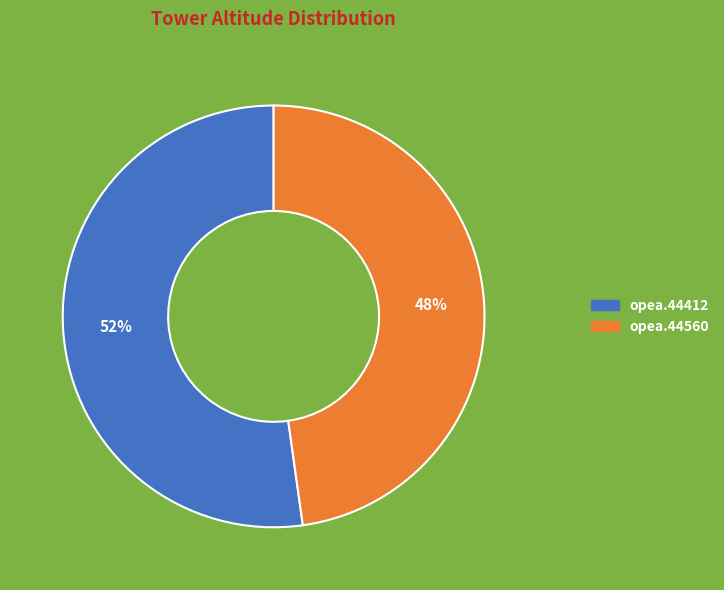

Count the number of slices in the pie.

2